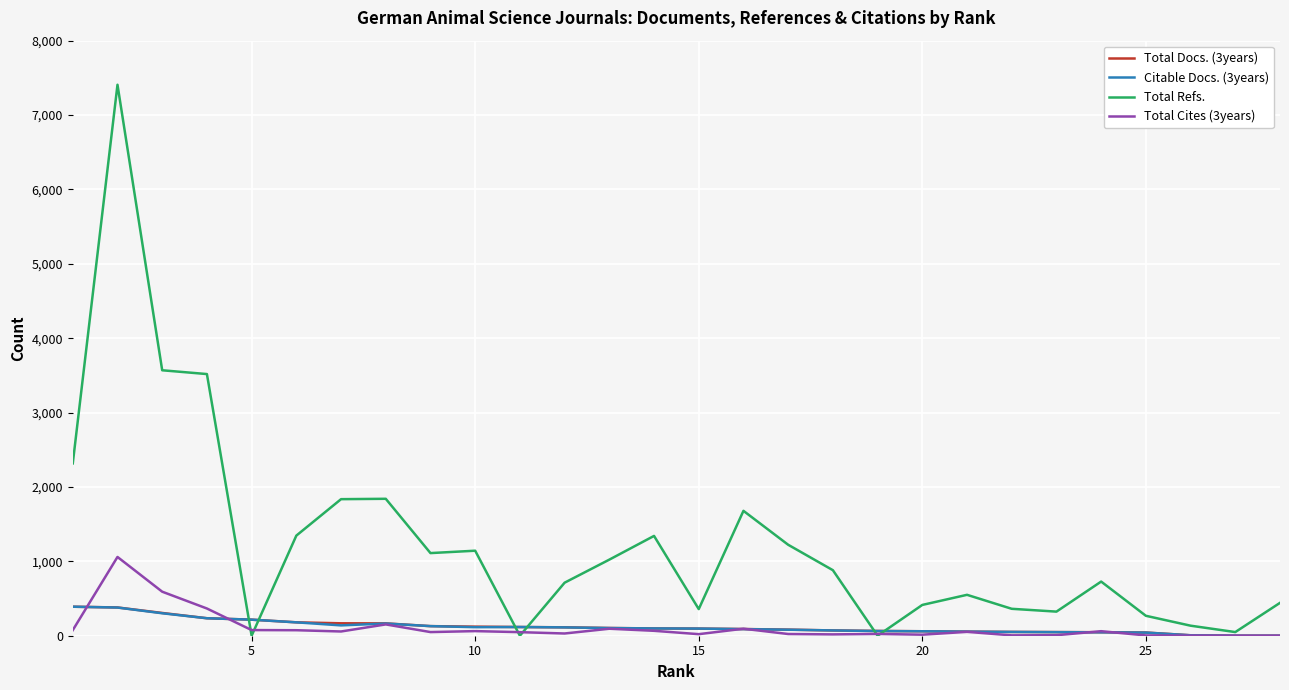

What is the difference between the maximum and minimum values in the Total Docs. (3years) series?

390